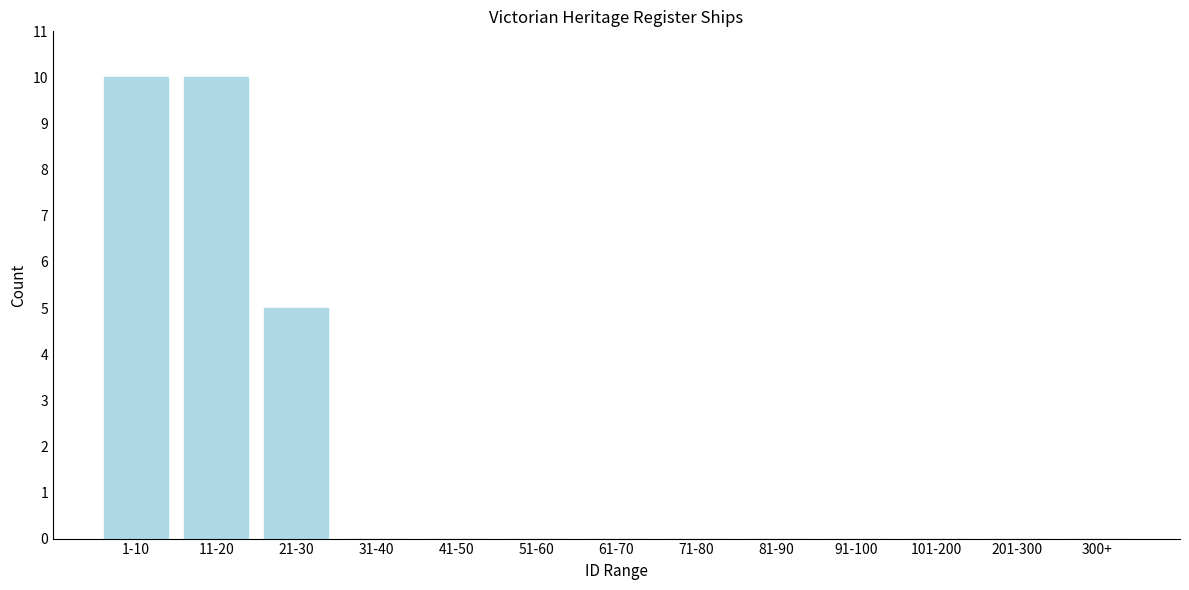

Reading left to right, extract all data points from this chart.

1-10=10	11-20=10	21-30=5	31-40=0	41-50=0	51-60=0	61-70=0	71-80=0	81-90=0	91-100=0	101-200=0	201-300=0	300+=0